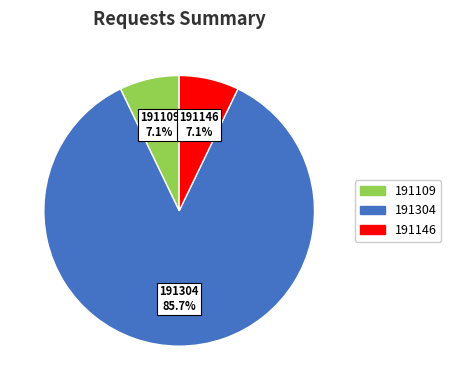

What is the majority slice?

191304